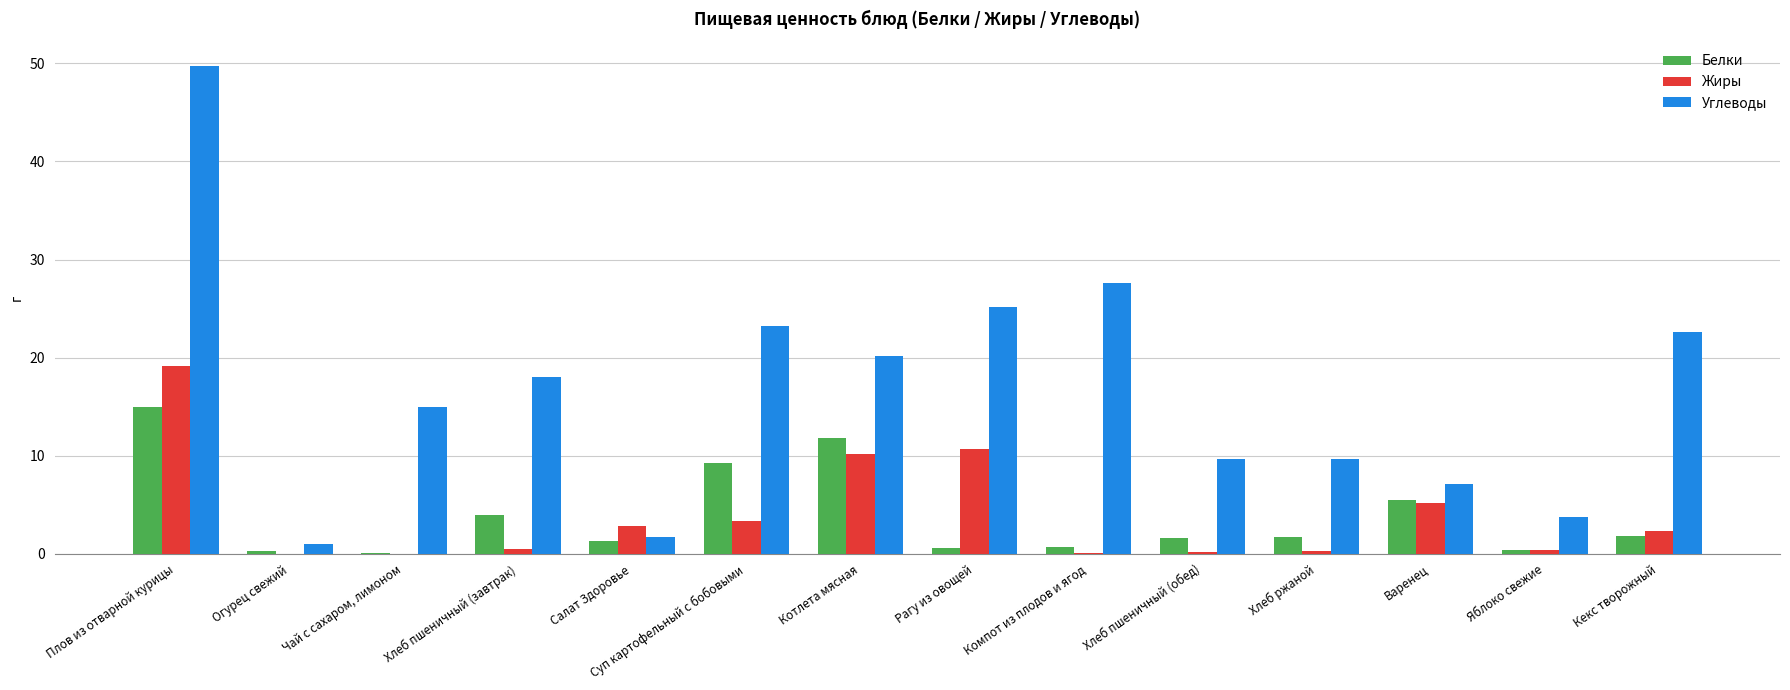

At which category is the sum across all series the highest?

Плов из отварной курицы